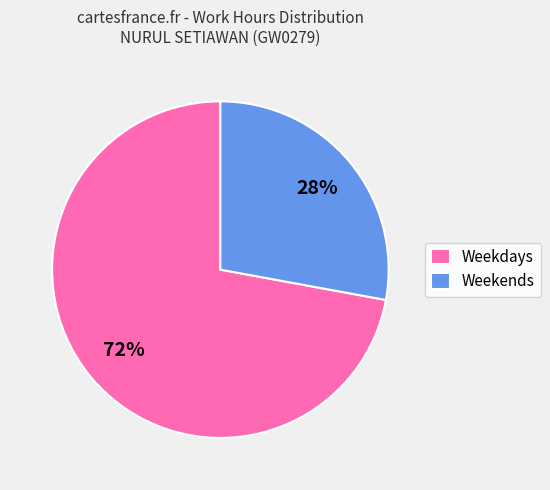

Does Weekdays account for over 50% of the chart?

Yes